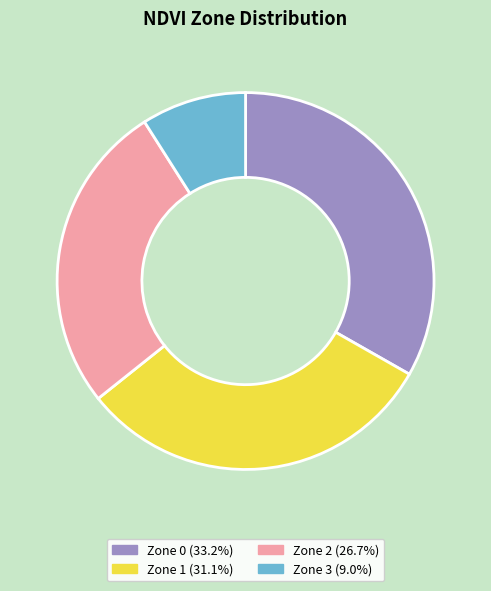

Does any single category account for the majority?

No